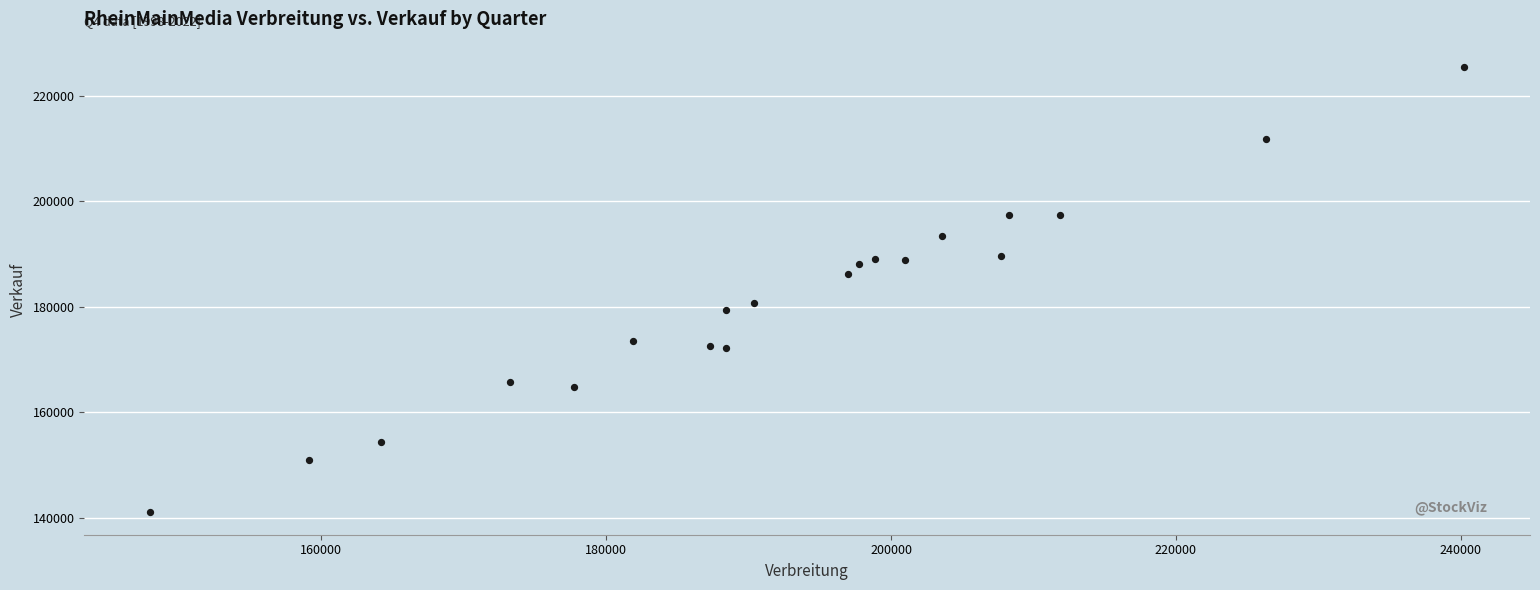

What is the range of X values (max minus min)?

92292